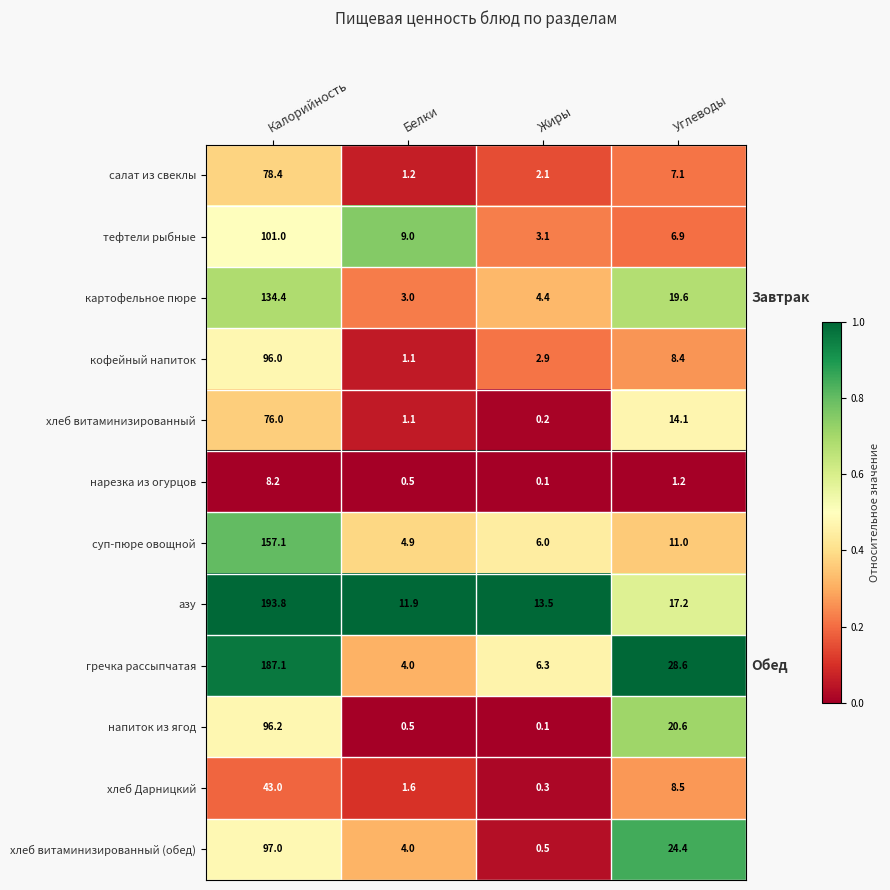

What is the spread (max minus min) of values at Углеводы?

27.4